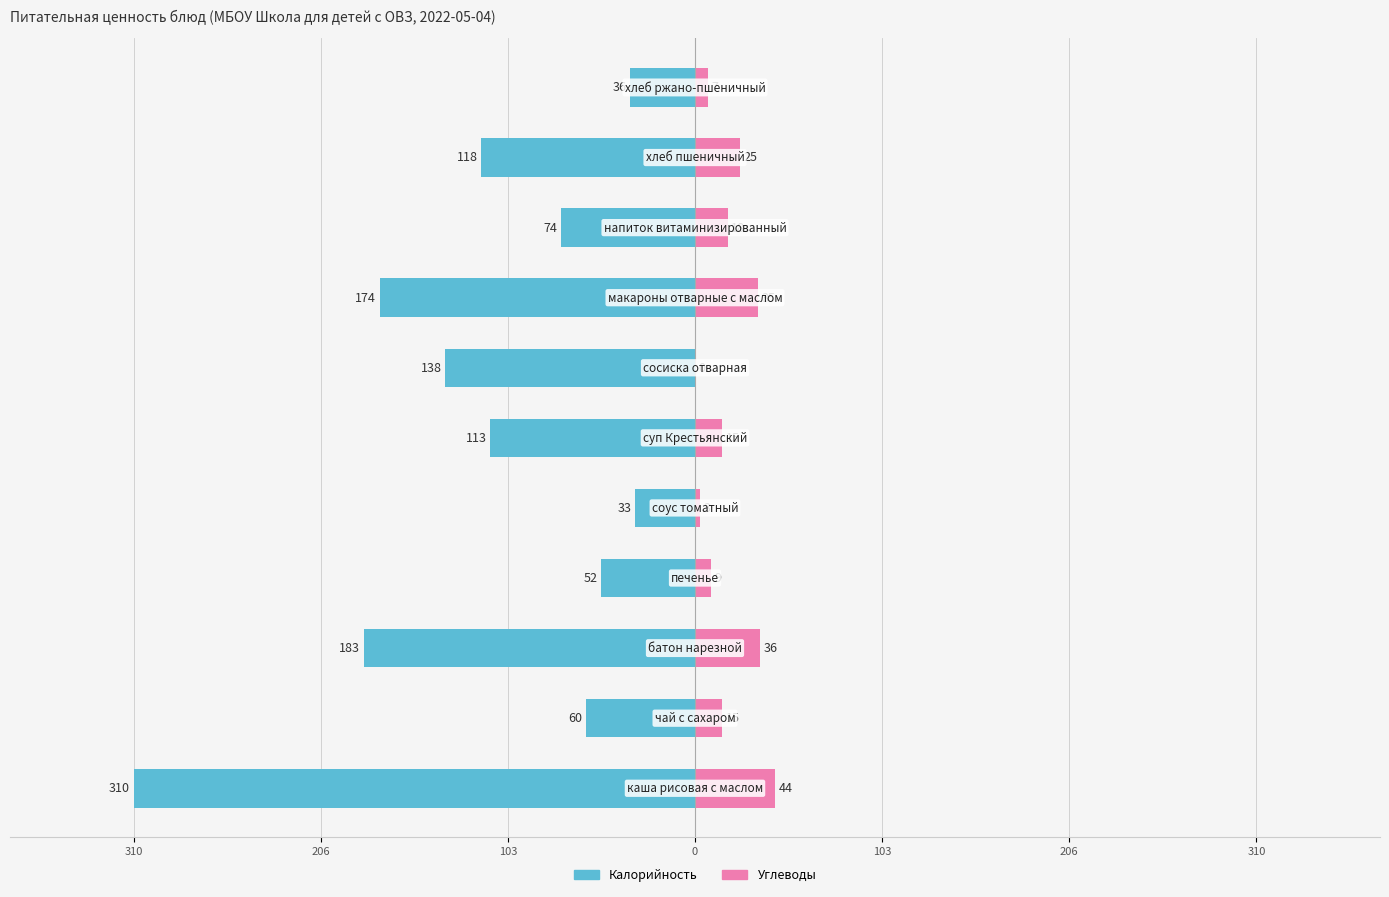

Which series changed the most between 206 and 103?

Калорийность